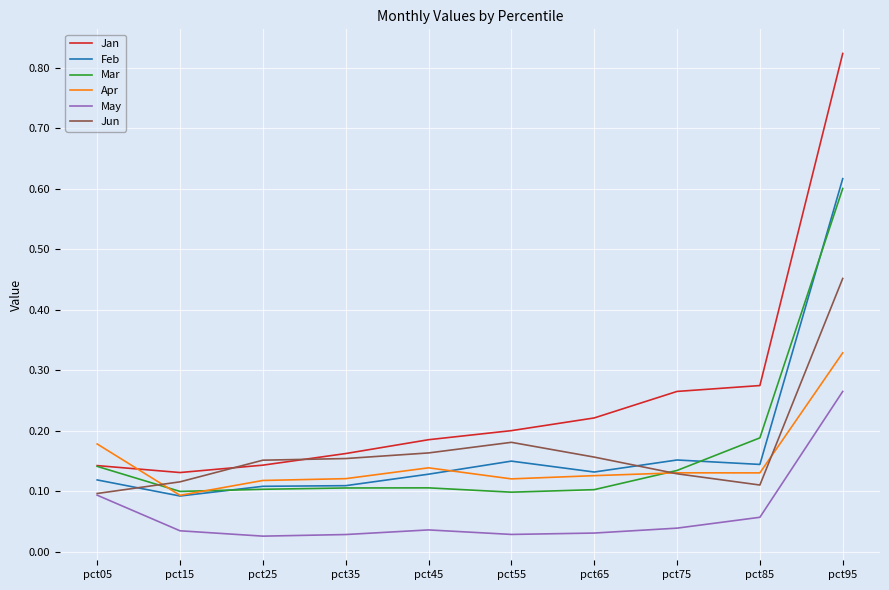

Does the chart have visible grid lines?

Yes